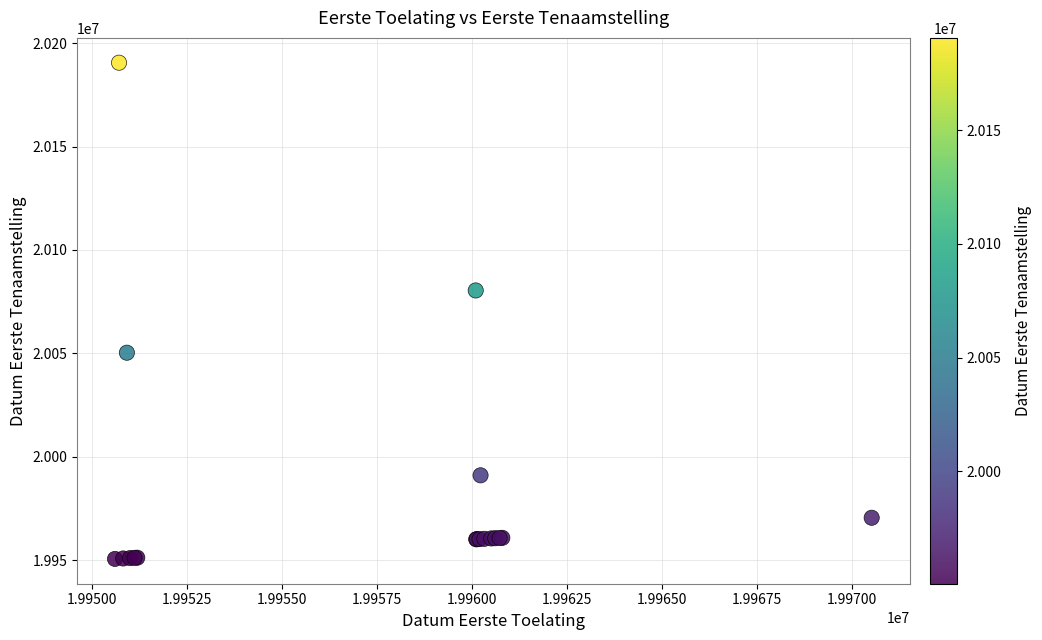

What Y value in the scatter plot is closest to 20070571?

20080407